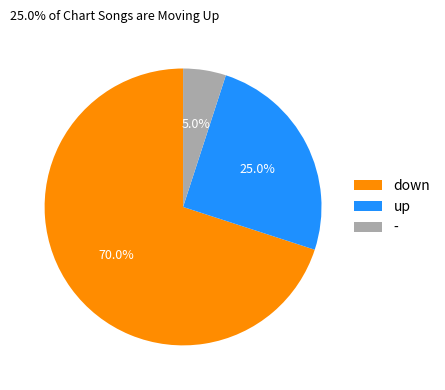

Does - account for over 50% of the chart?

No